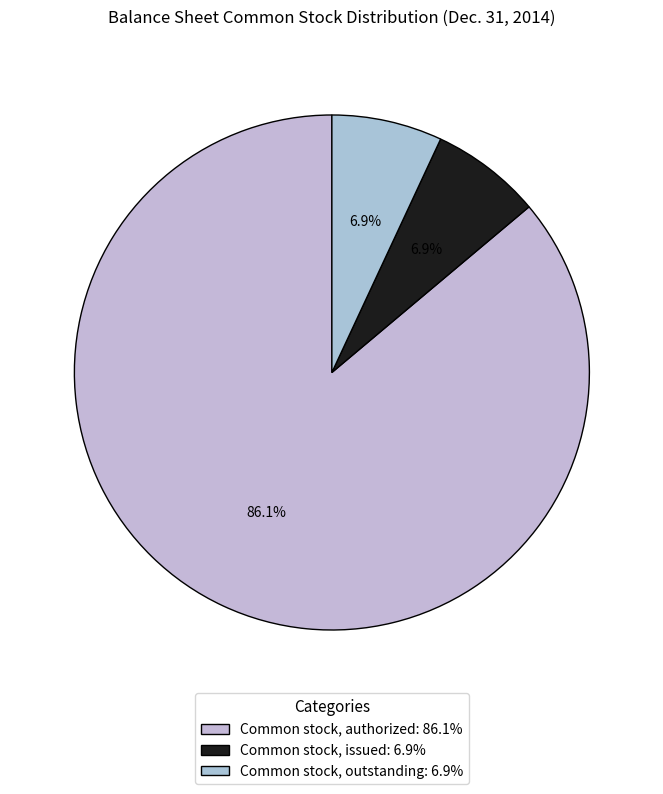

Count the number of slices in the pie.

3